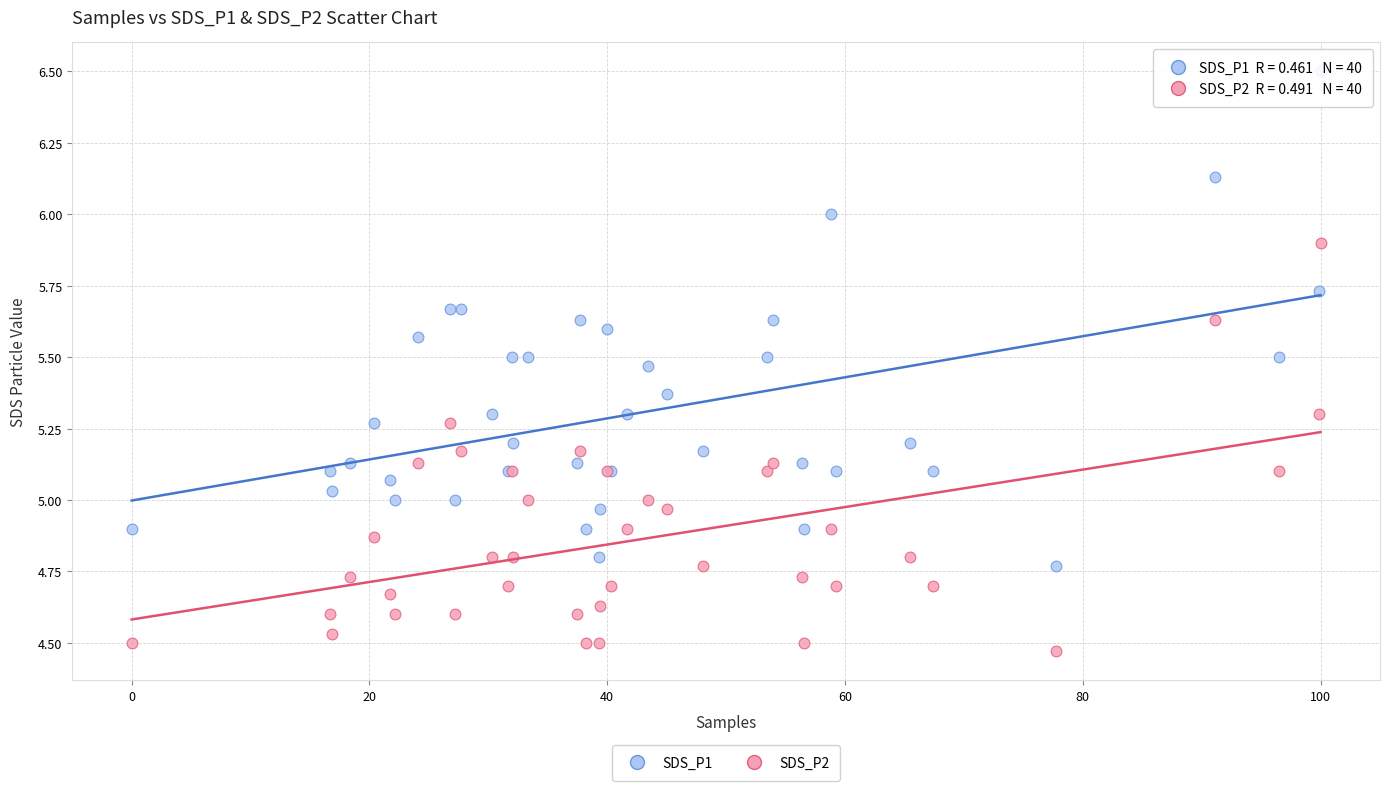

Which series contains the highest Y value?

SDS_P1